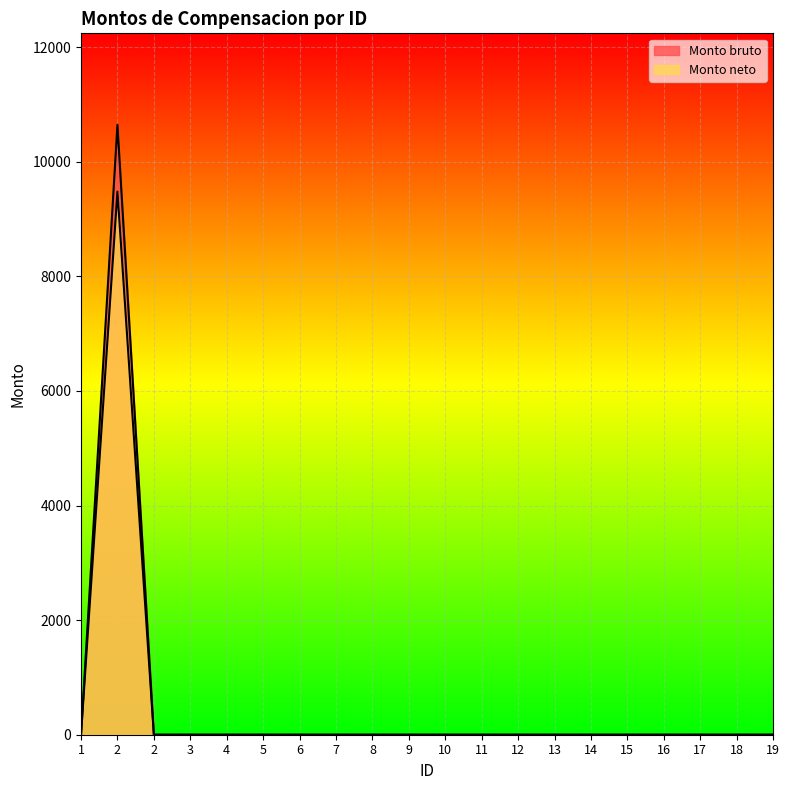

Is it true that Monto bruto equals 0.0 at 6?

True